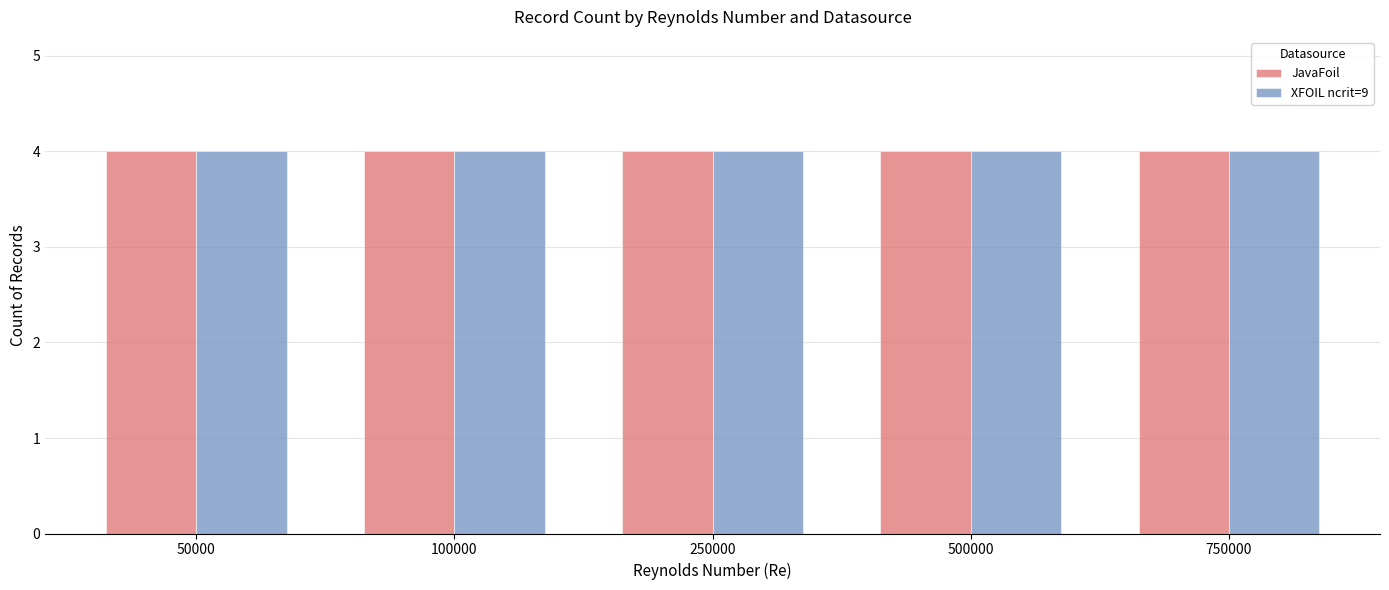

How many data points in JavaFoil are above 250000?

2